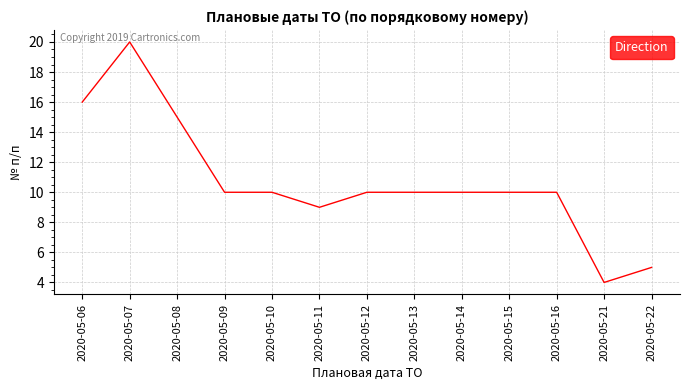

Reading right to left, extract all data points from this chart.

2020-05-22=5	2020-05-21=4	2020-05-16=10	2020-05-15=10	2020-05-14=10	2020-05-13=10	2020-05-12=10	2020-05-11=9	2020-05-10=10	2020-05-09=10	2020-05-08=15	2020-05-07=20	2020-05-06=16